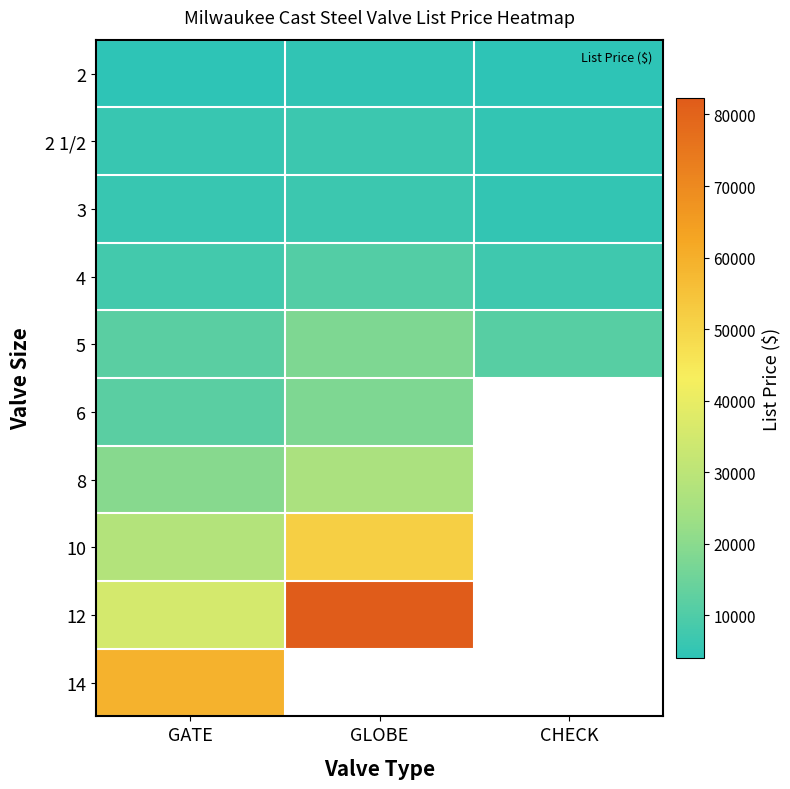

What is the spread (max minus min) of values at GLOBE?

77272.6